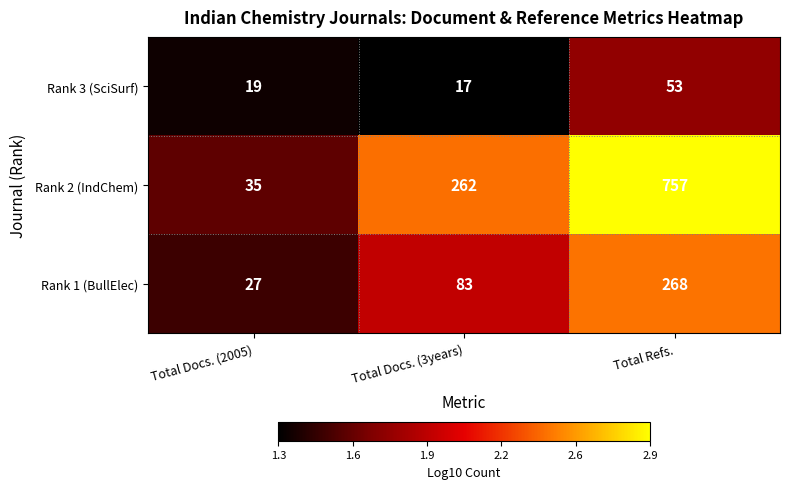

Rank the categories by Rank 2 (IndChem) value from lowest to highest.

Total Docs. (2005), Total Docs. (3years), Total Refs.